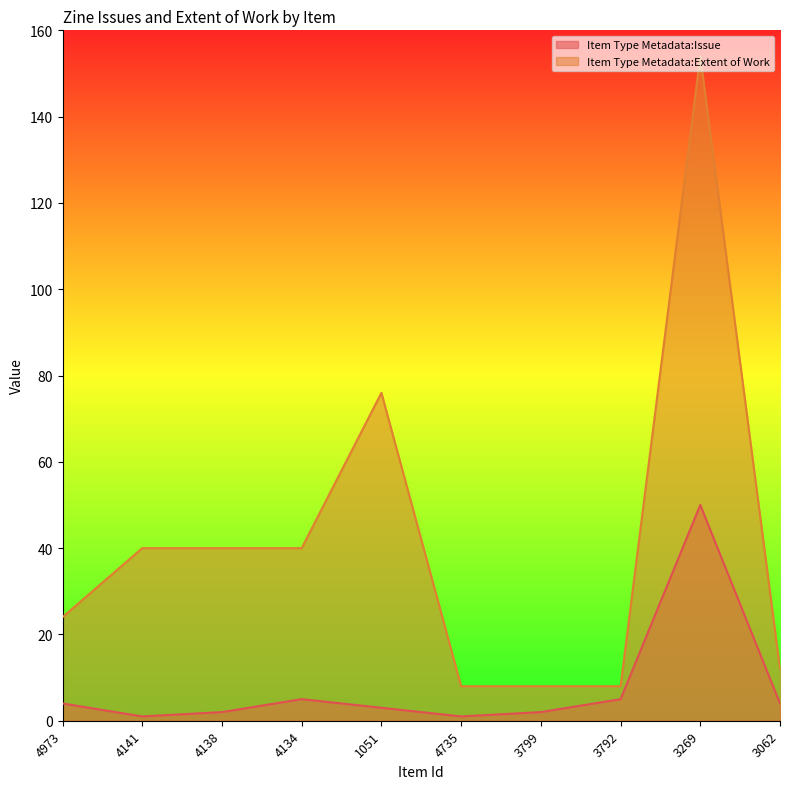

Where does the Item Type Metadata:Extent of Work series first go above 40?

1051